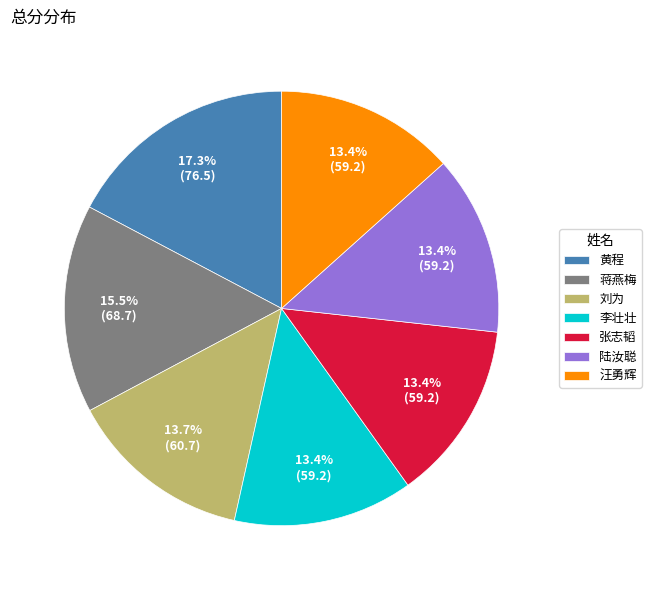

Which has a higher value, 刘为 or 黄程?

黄程